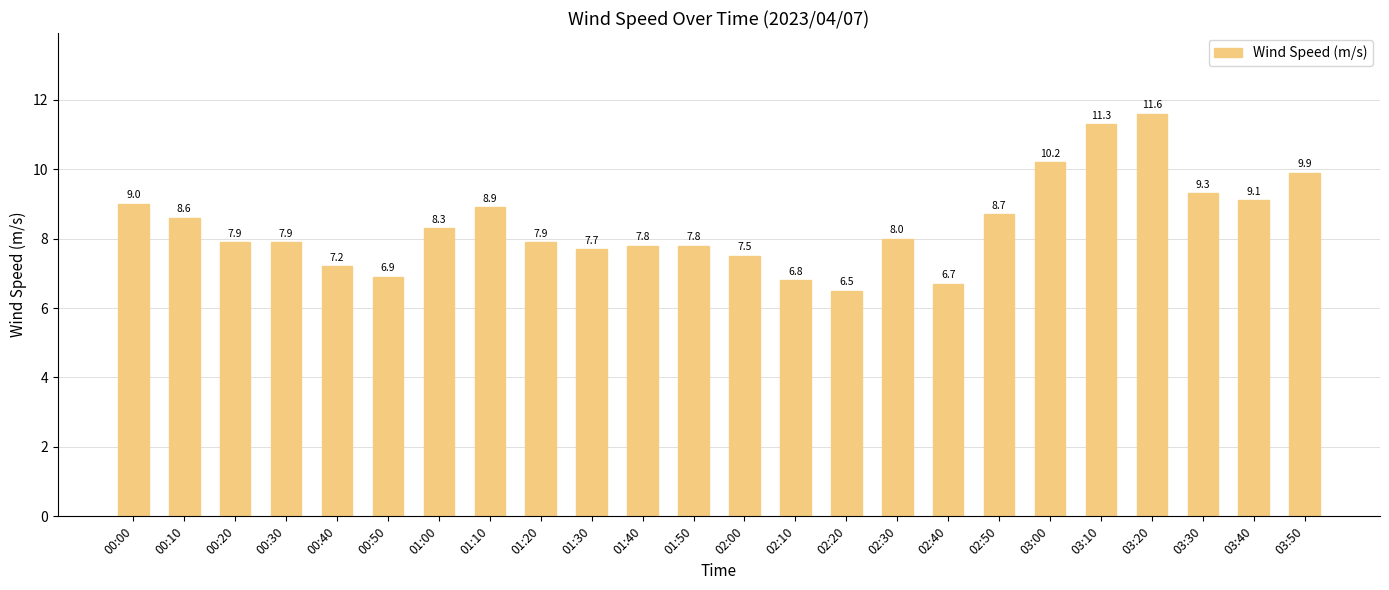

Does the chart contain stacked bars?

No